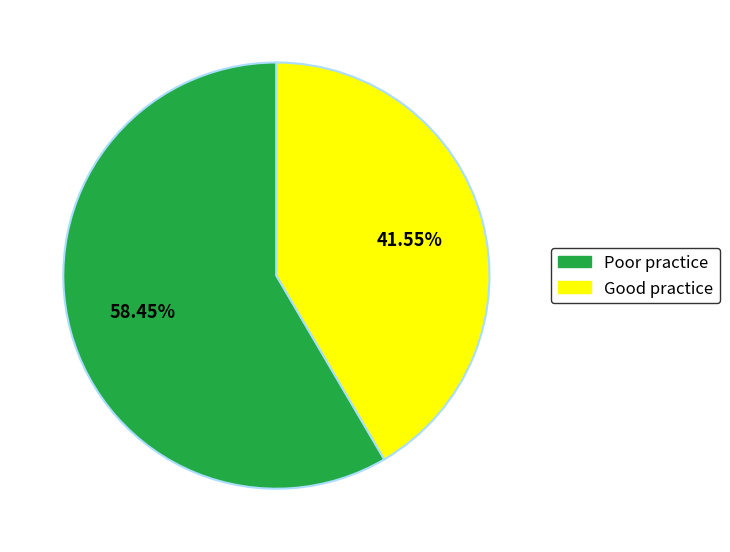

How many segments does this pie chart have?

2